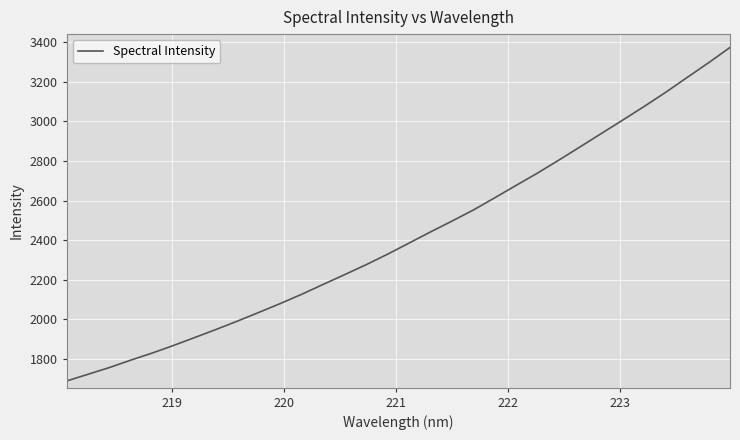

What is the difference between the maximum and minimum values?

1684.4